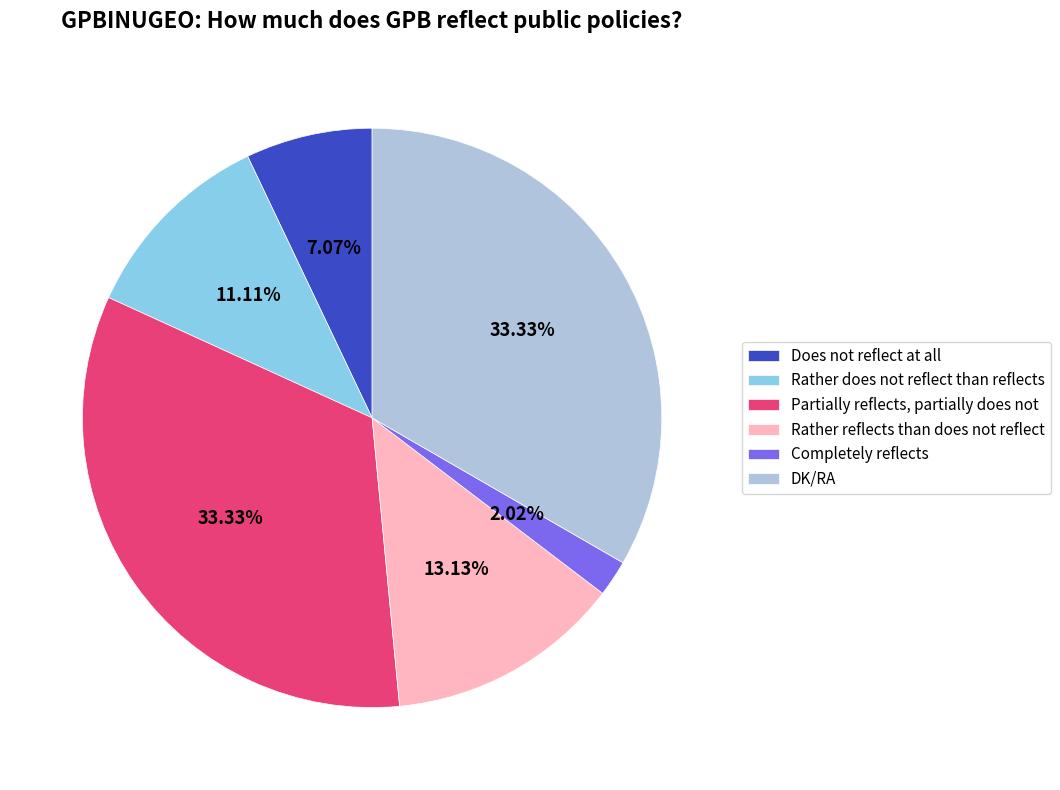

To the nearest percent, what is the combined percentage of Partially reflects, partially does not and Rather does not reflect than reflects?

44%